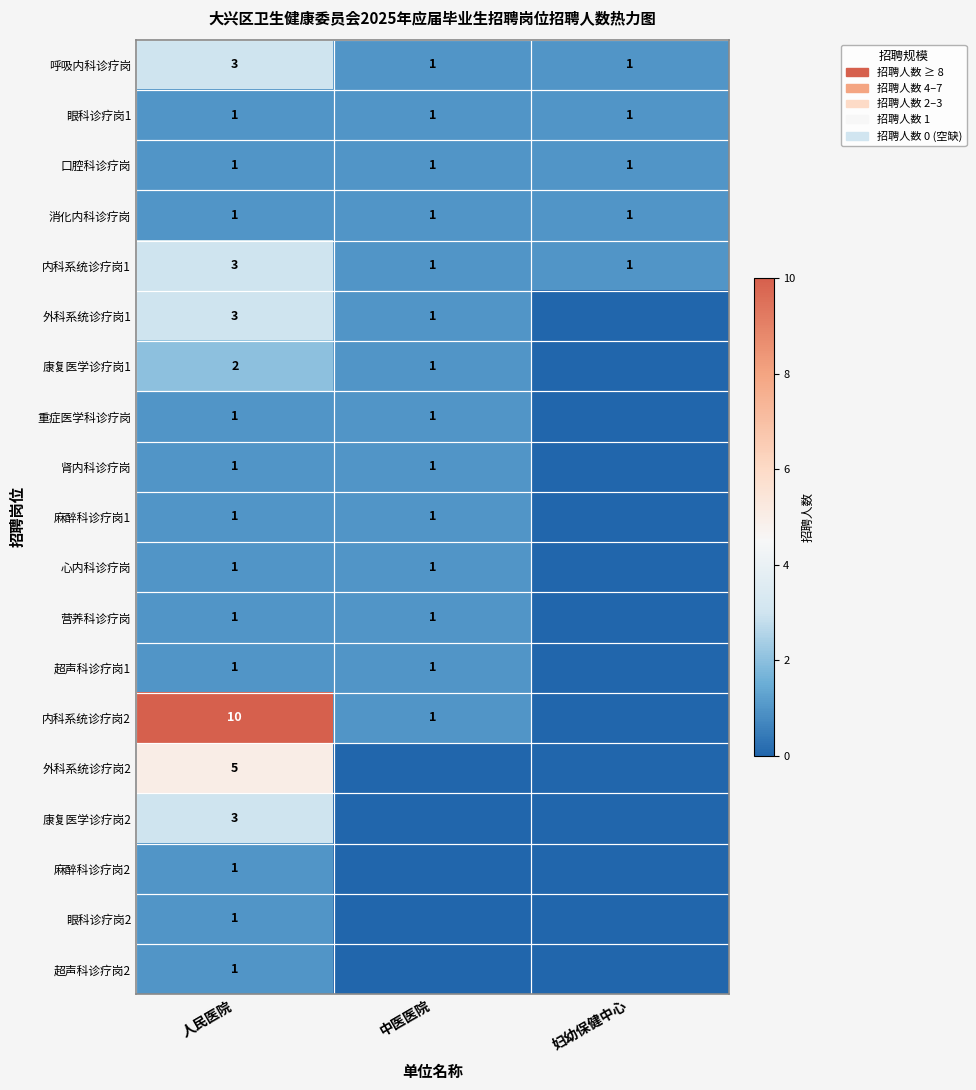

What is the total value across all series at 人民医院?

41